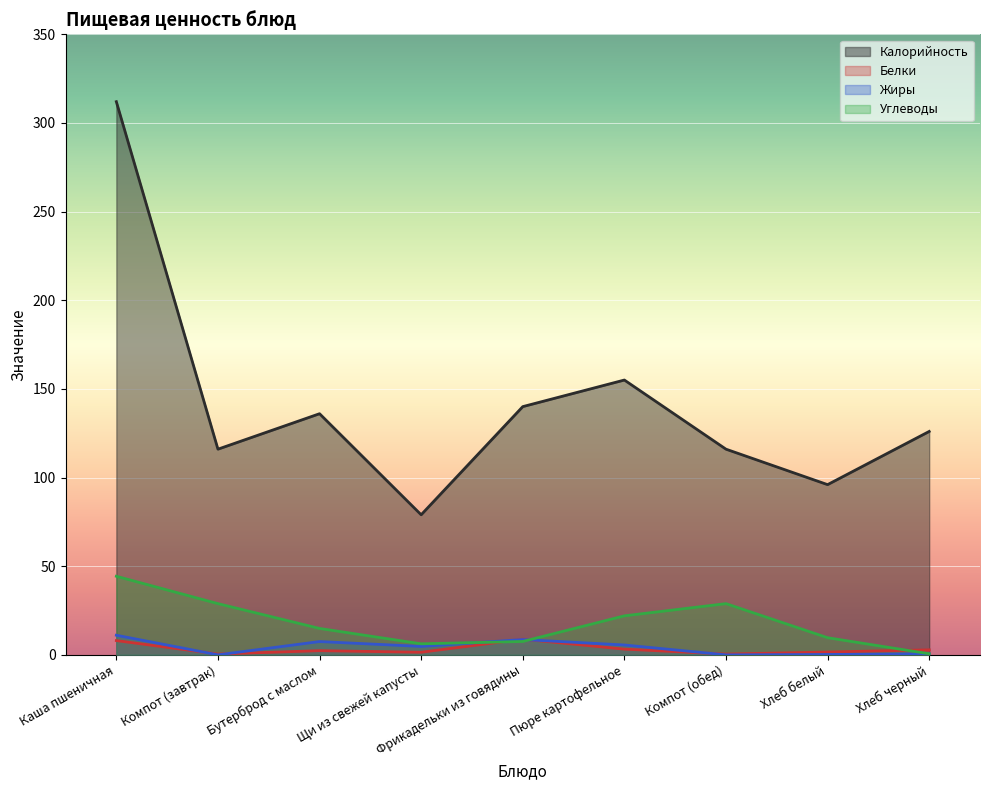

Is it true that Углеводы equals 22.2 at Бутерброд с маслом?

False